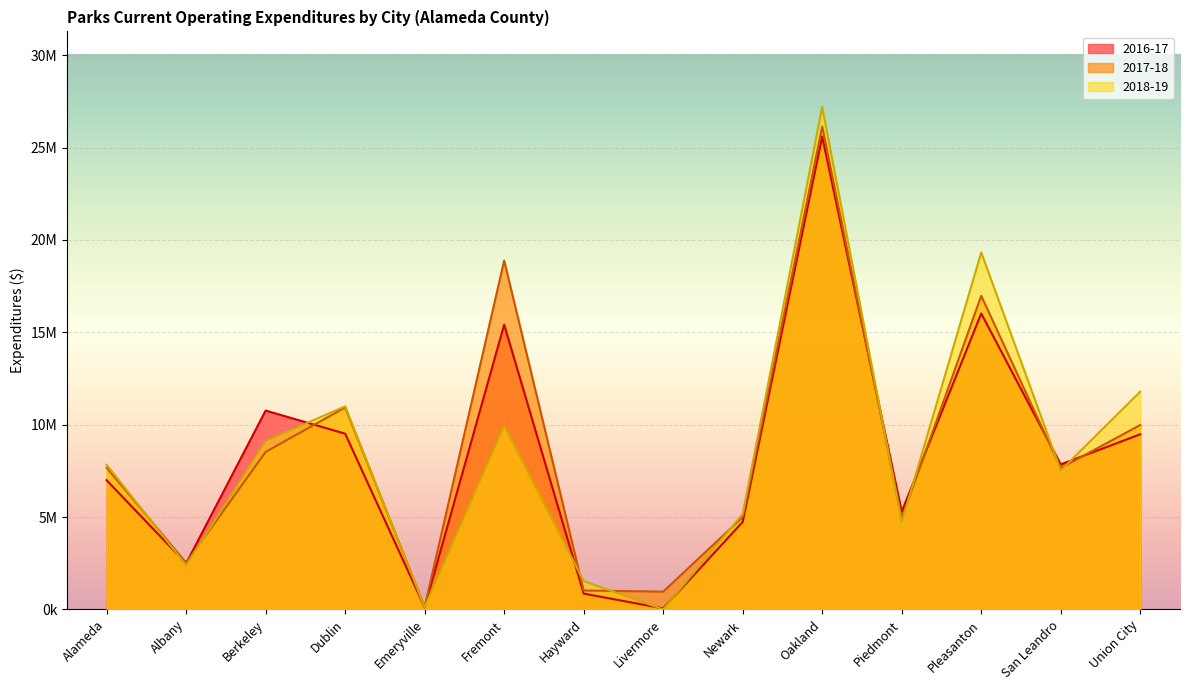

What are all the series names shown in the legend?

2016-17, 2017-18, 2018-19